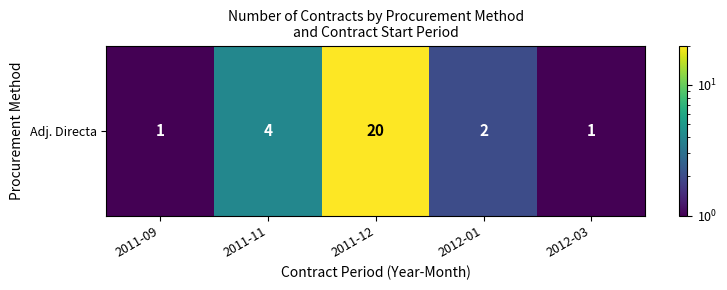

What is the difference between the values at 2011-12 and 2011-09?

19